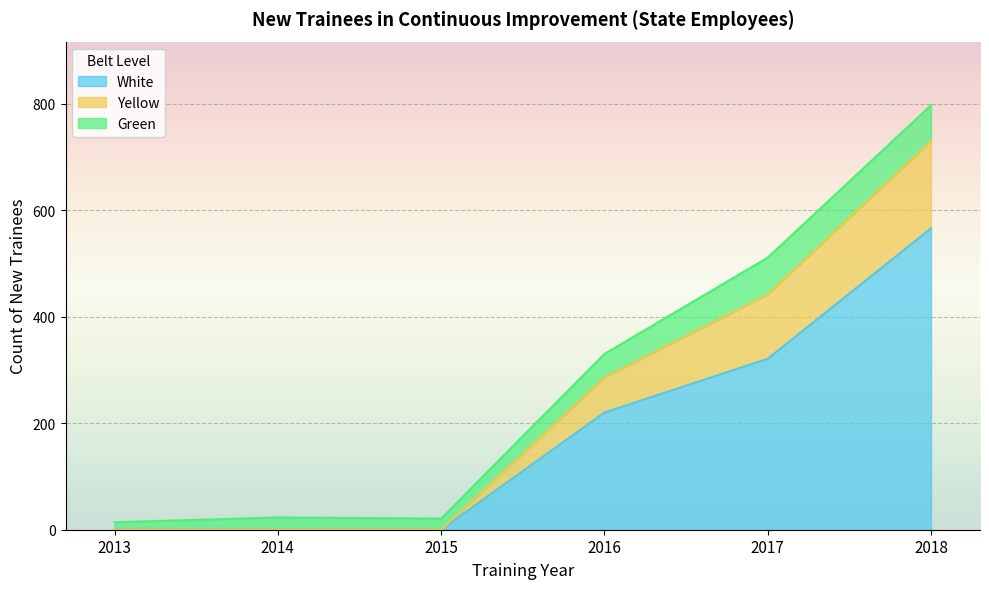

At which label does White reach its peak?

2018